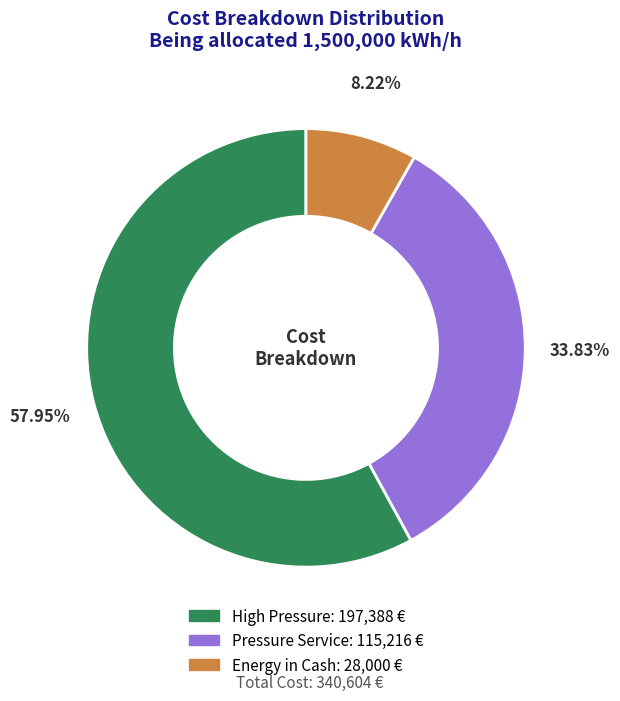

True or false: High Pressure accounts for 64% of the total.

False